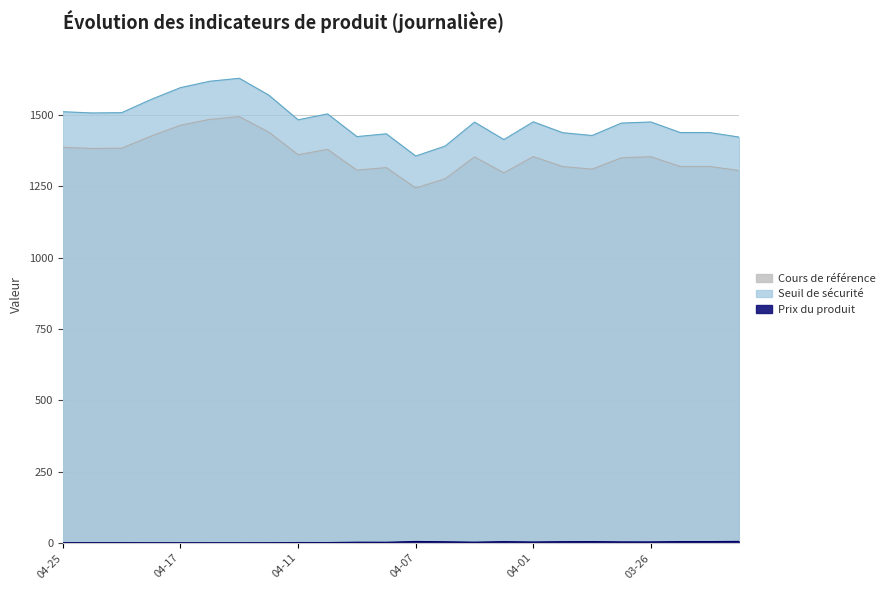

Which series has the largest range (max minus min)?

Cours de référence